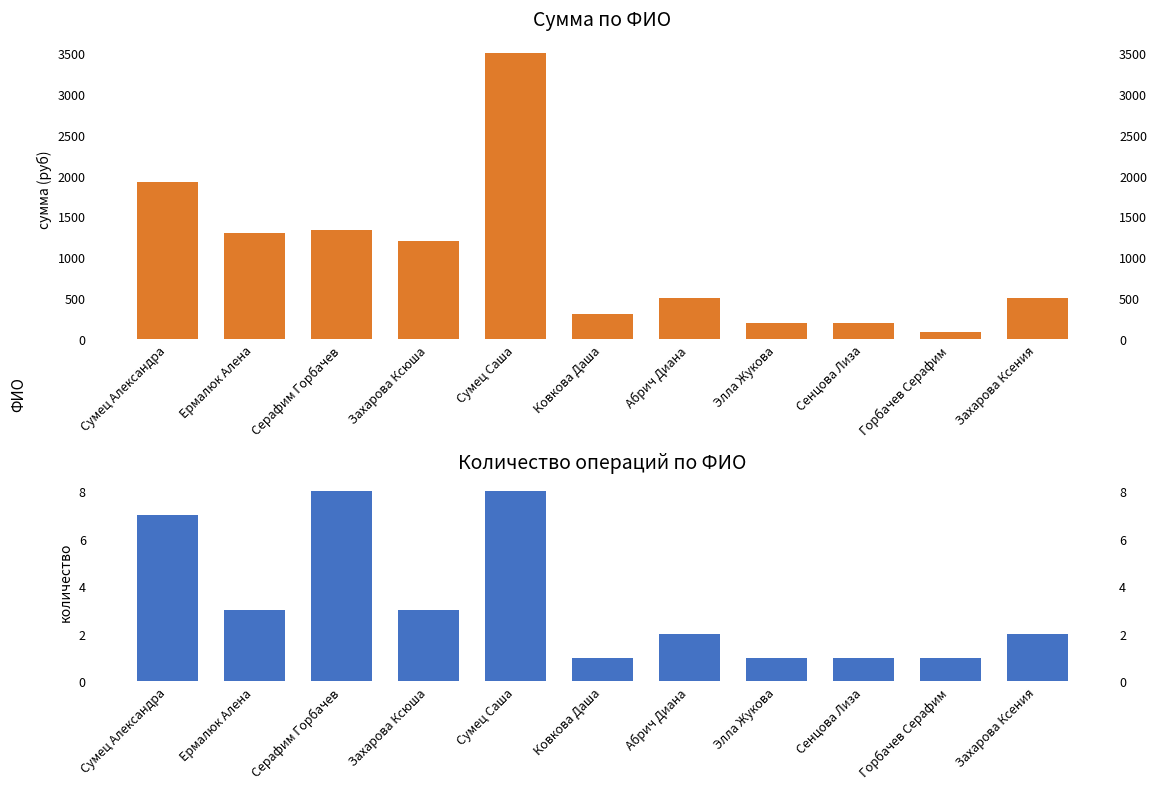

At which label is Количество операций closest to 4?

Ермалюк Алена